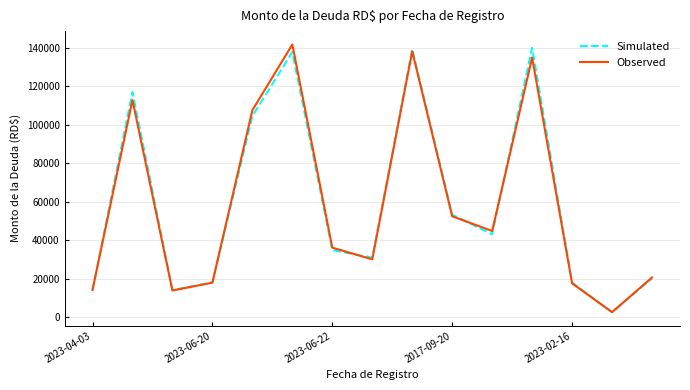

Where is Observed nearest to the value 72100?

2017-09-20